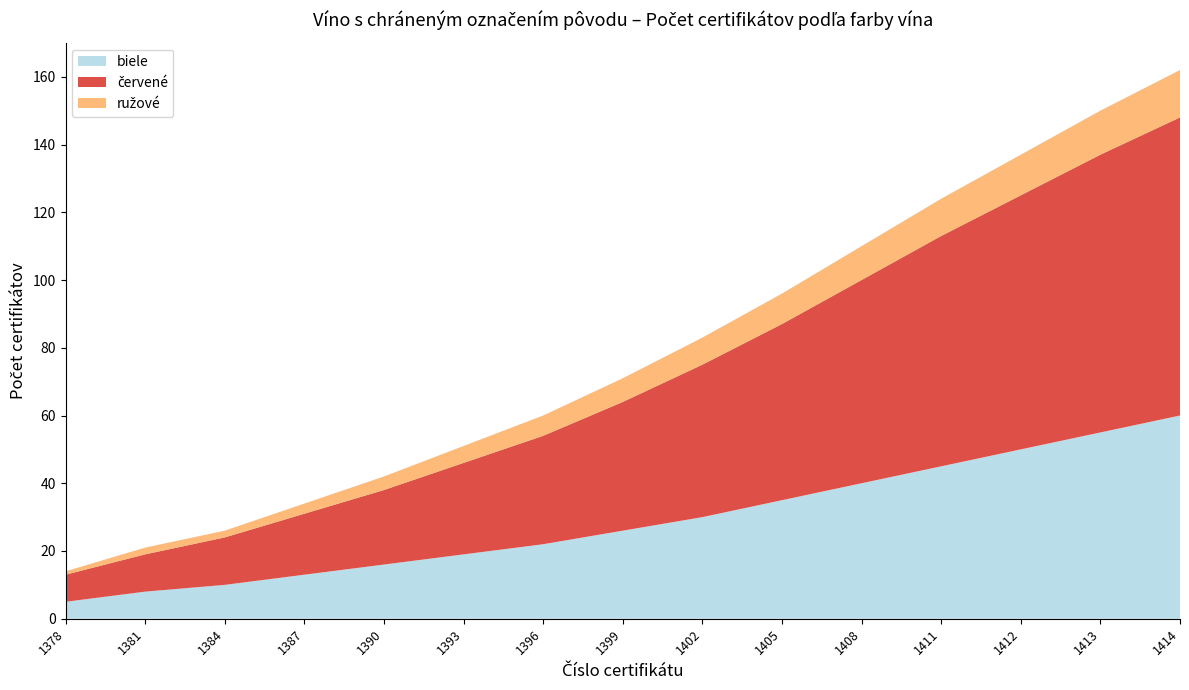

Reading right to left, what are all the values shown in this chart?

biele: 1414=60	1413=55	1412=50	1411=45	1408=40	1405=35	1402=30	1399=26	1396=22	1393=19	1390=16	1387=13	1384=10	1381=8	1378=5
červené: 1414=88	1413=82	1412=75	1411=68	1408=60	1405=52	1402=45	1399=38	1396=32	1393=27	1390=22	1387=18	1384=14	1381=11	1378=8
ružové: 1414=14	1413=13	1412=12	1411=11	1408=10	1405=9	1402=8	1399=7	1396=6	1393=5	1390=4	1387=3	1384=2	1381=2	1378=1